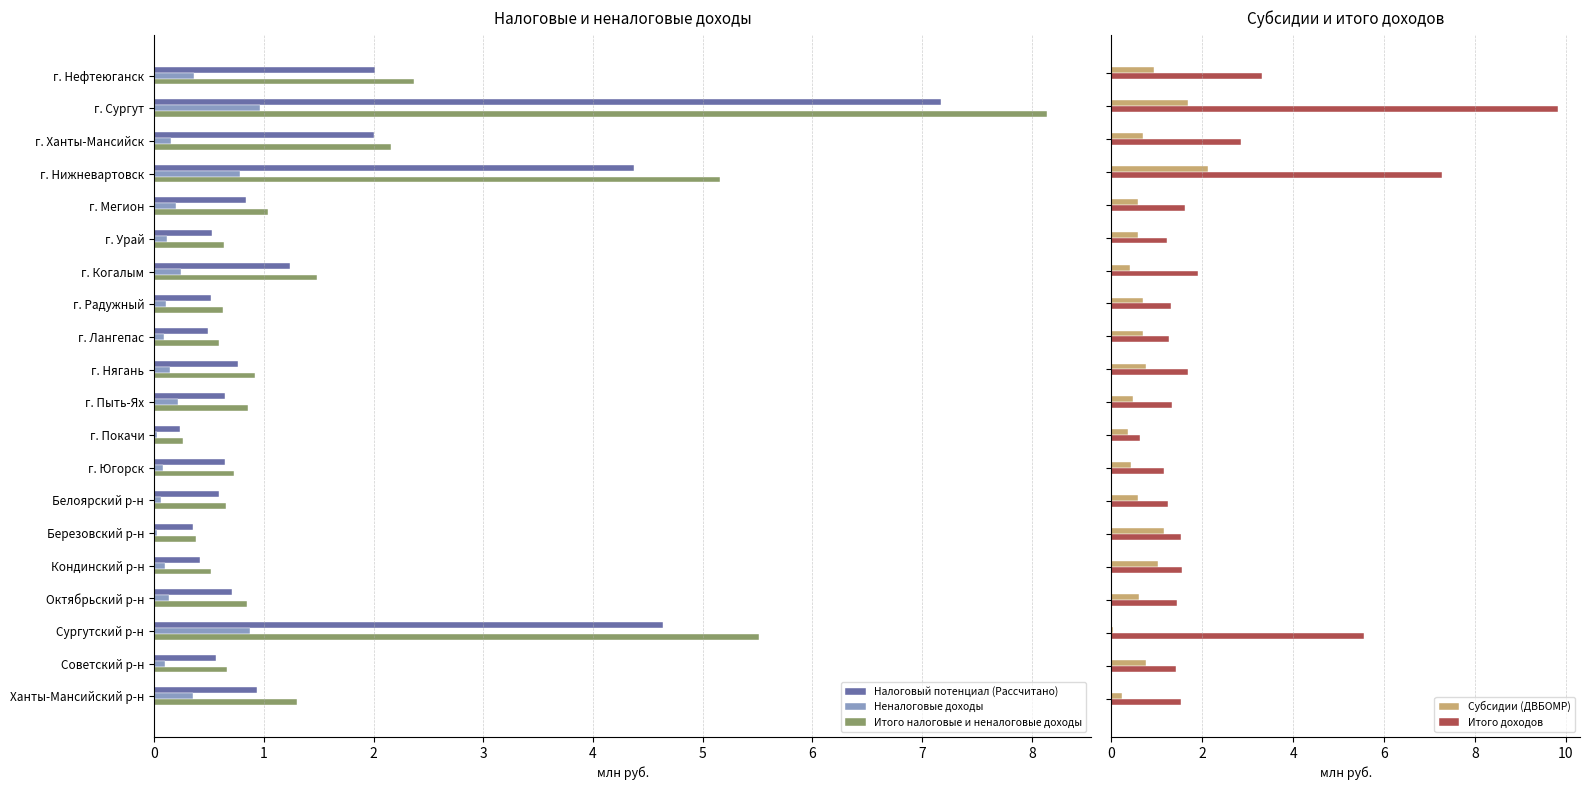

Which category has the highest value in the Итого налоговые и неналоговые доходы series?

г. Сургут